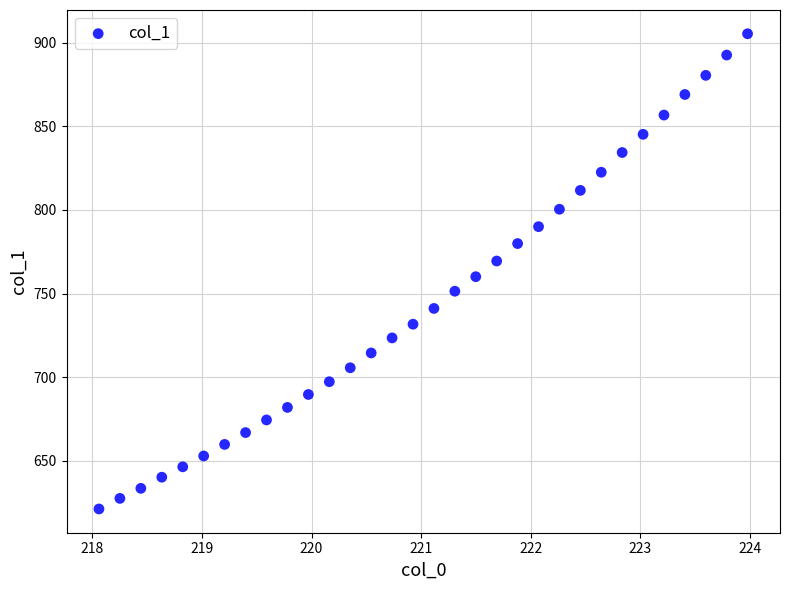

What is the range of X values (max minus min)?

5.9